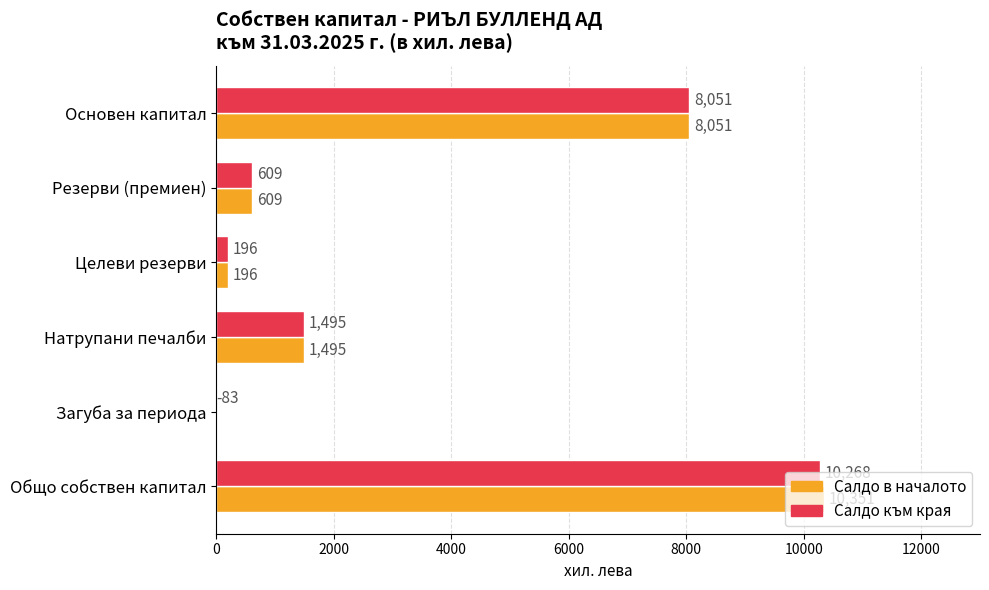

At which category is the sum across all series the highest?

Общо собствен капитал